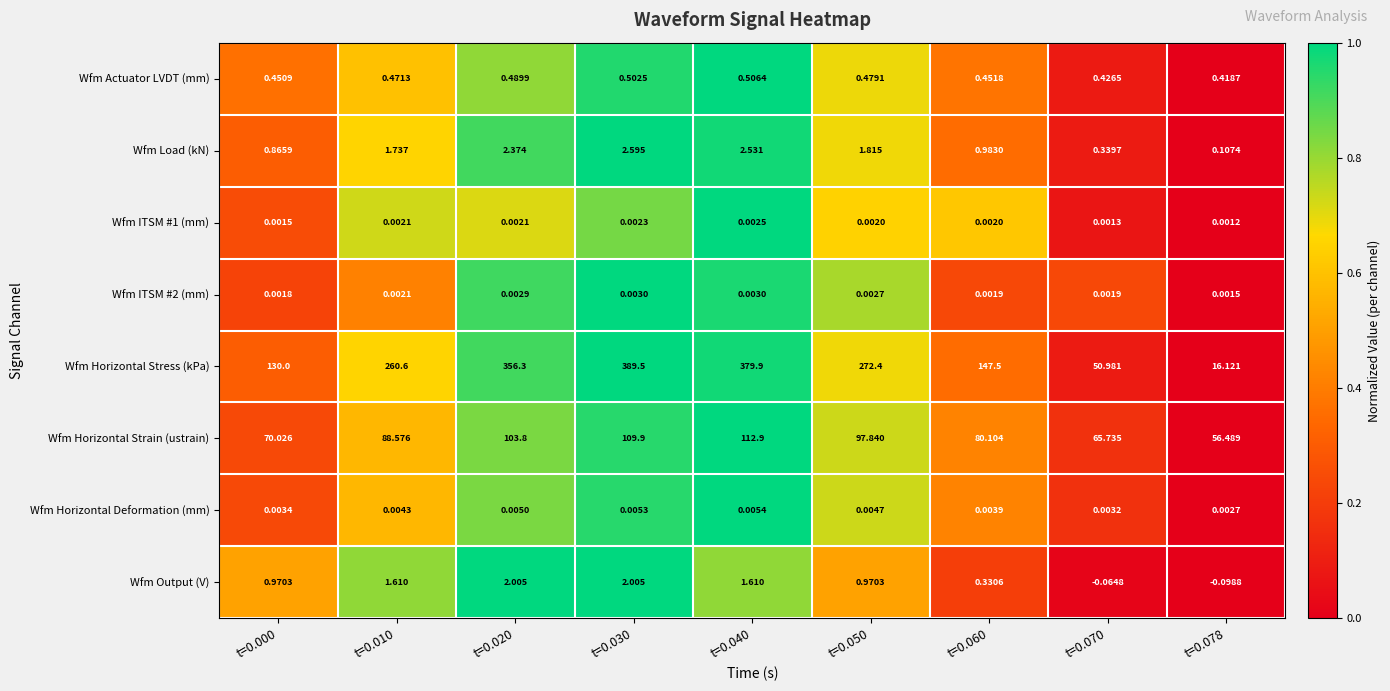

Which label corresponds to the largest value in the chart?

t=0.030